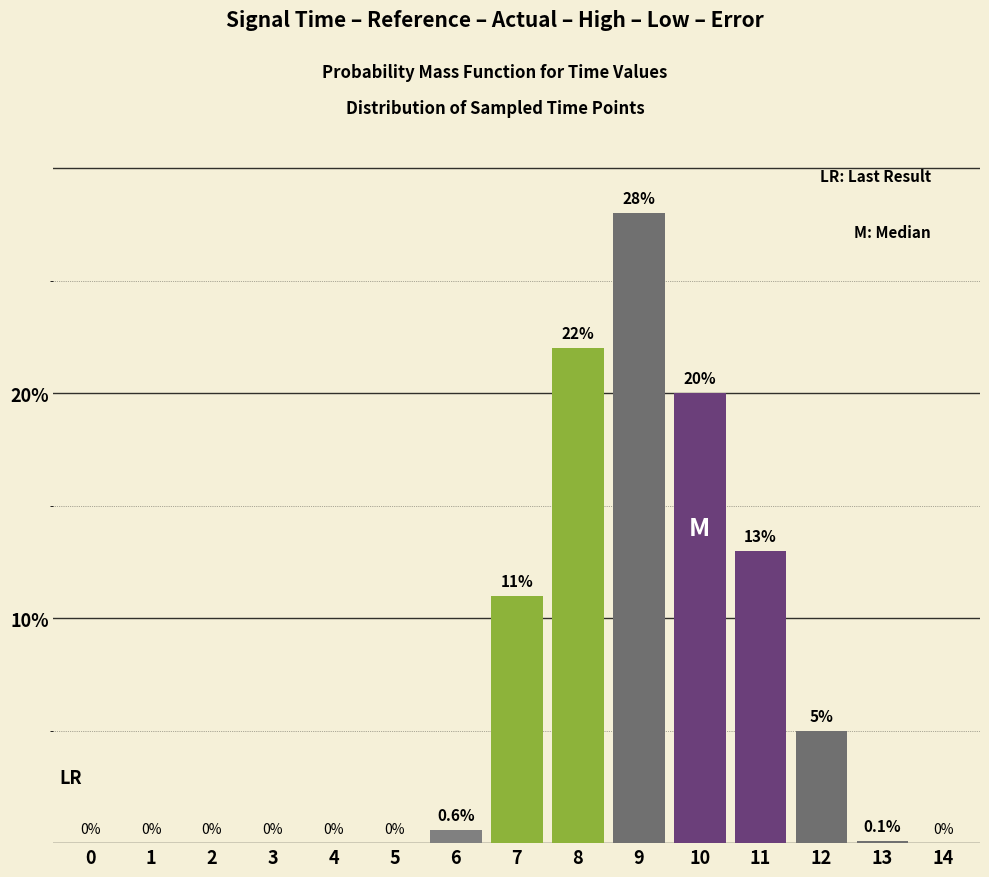

Reading left to right, extract all data points from this chart.

0=0.0	1=0.0	2=0.0	3=0.0	4=0.0	5=0.0	6=0.6	7=11.0	8=22.0	9=28.0	10=20.0	11=13.0	12=5.0	13=0.1	14=0.0